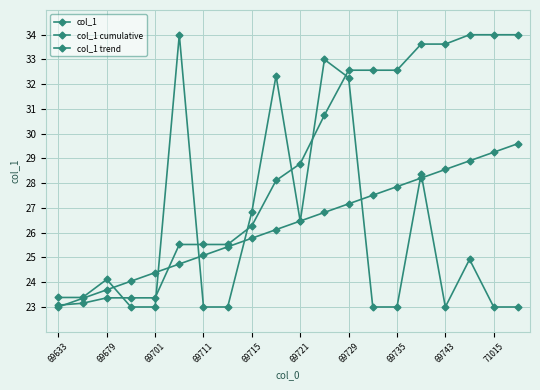

How many distinct data groups are displayed?

3